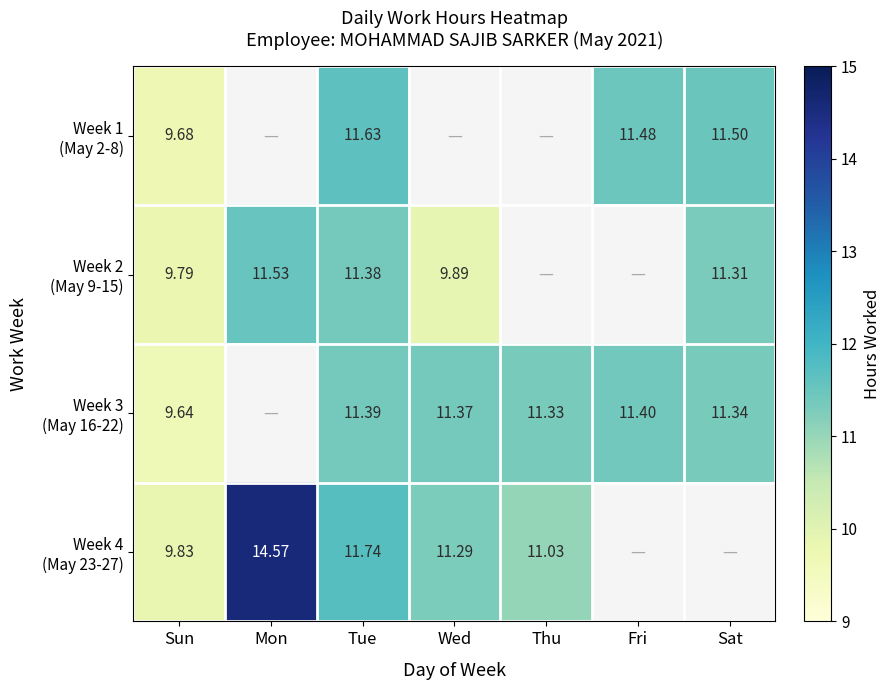

The value of Week 1 (May 2-8) at Wed is 0.0. True or false?

True